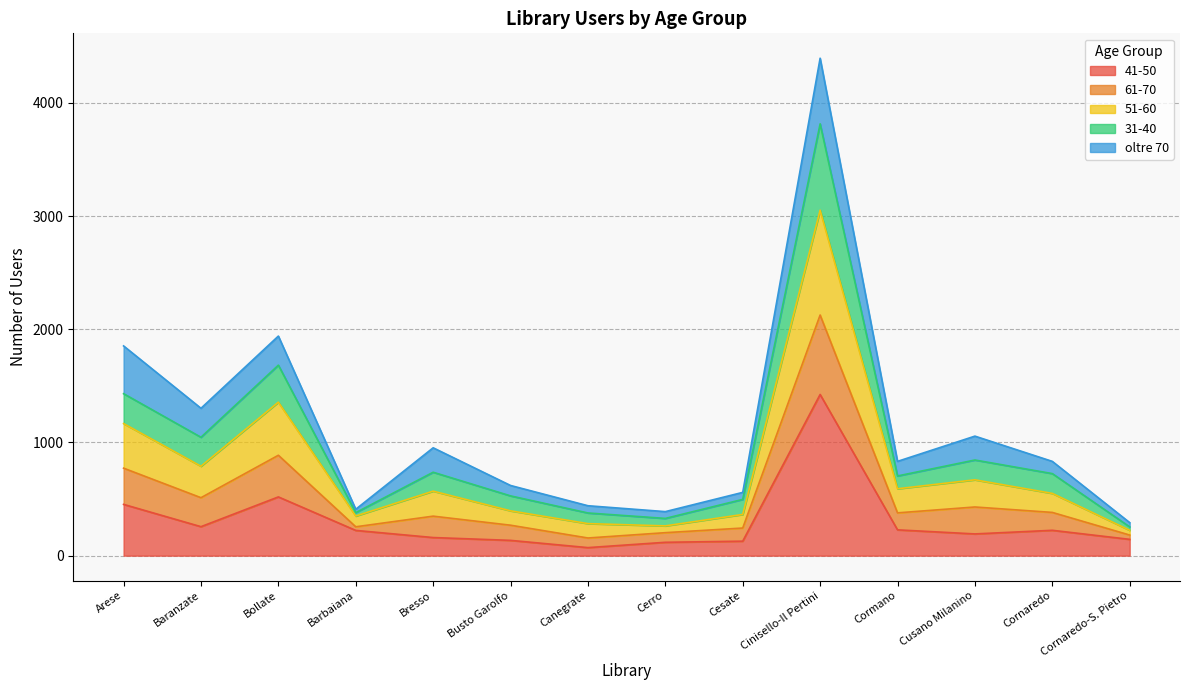

What is the total value across all series at Cornaredo?

833